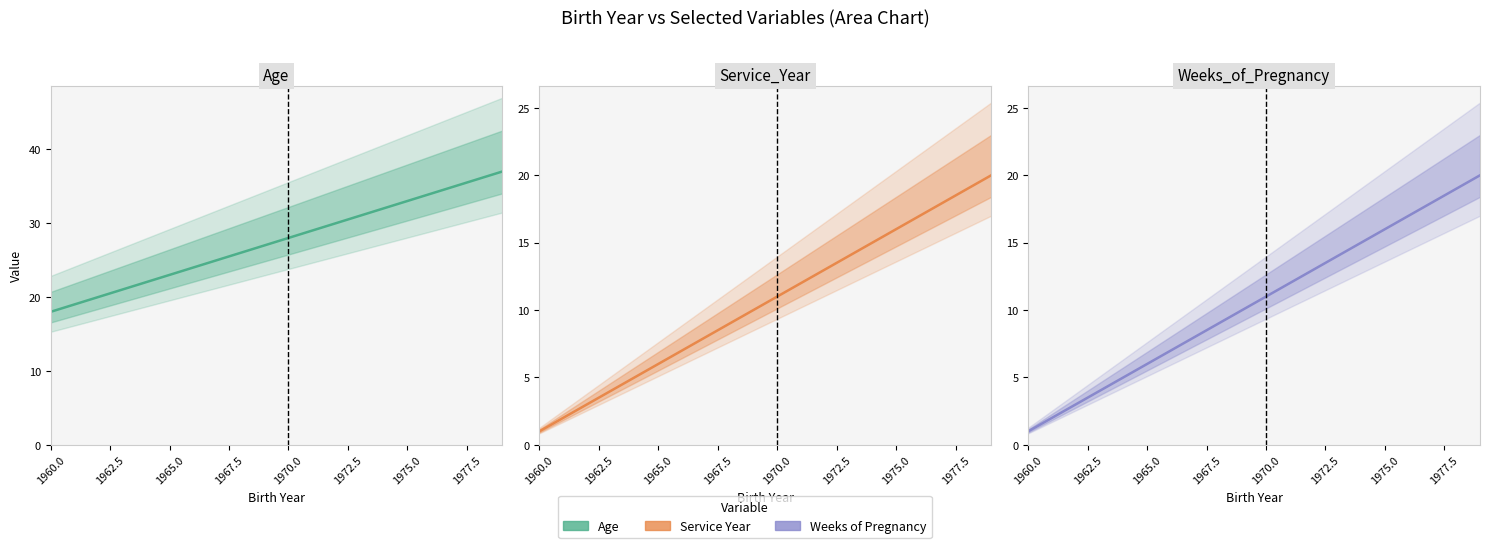

What is the label of the 7th point from the left?

1975.0